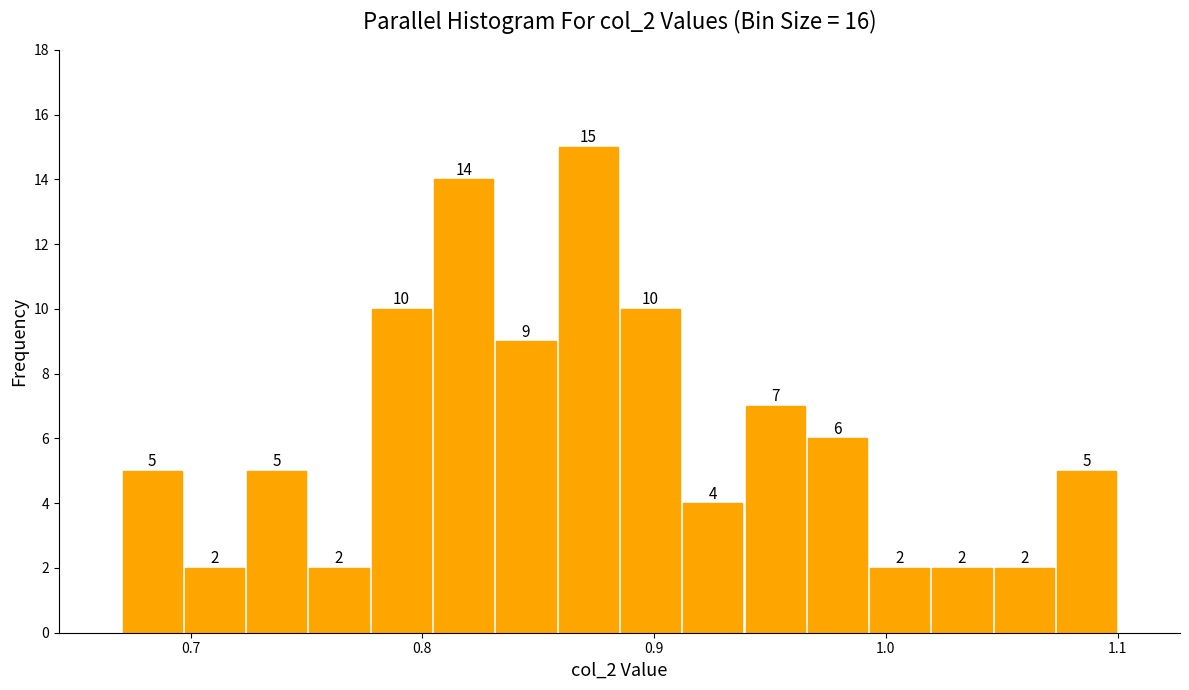

Around what value on the x-axis is the tallest bar? Give the approximate position of its centre, as read against the axis.

0.87